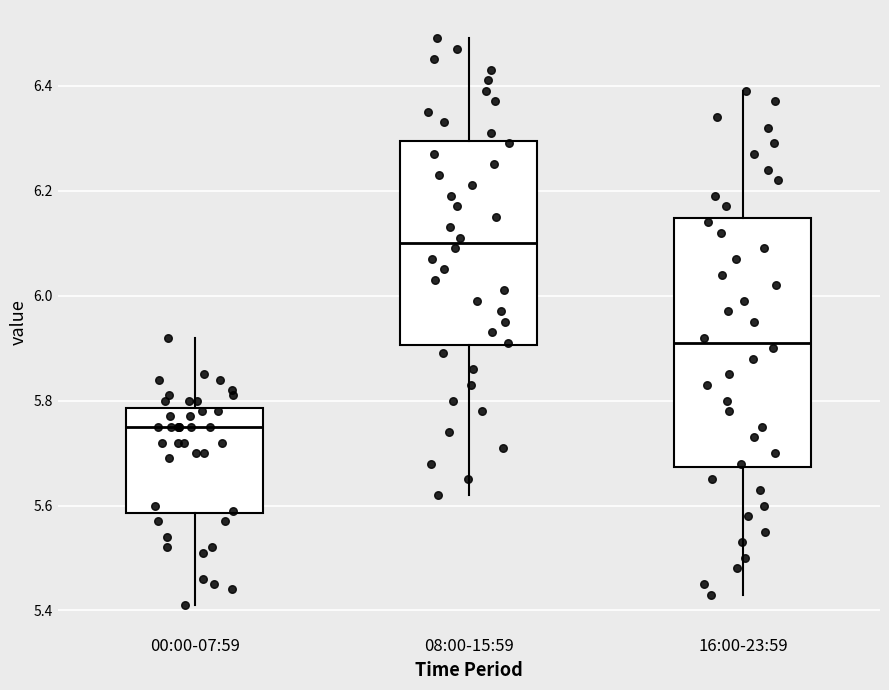

Comparing the boxes themselves (not the whiskers), which one is the tallest?

16:00-23:59